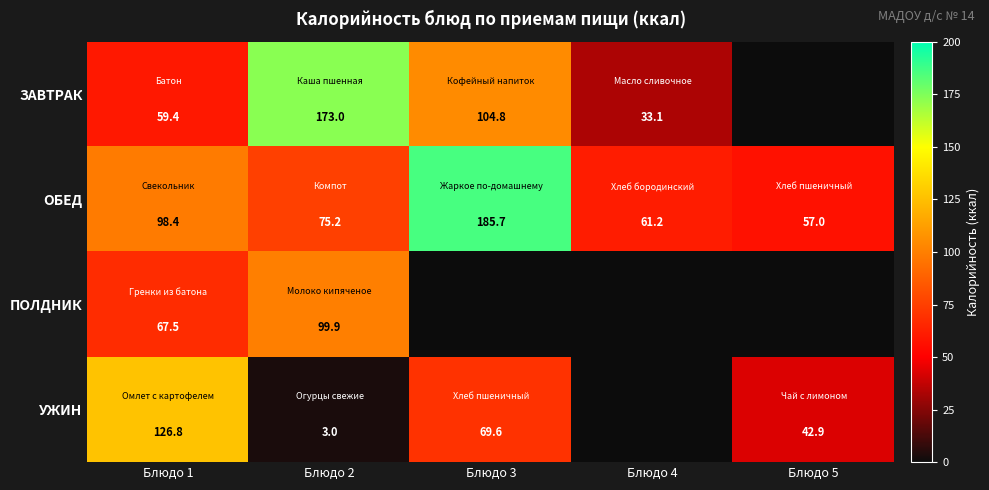

At how many categories does at least one series exceed 98?

3